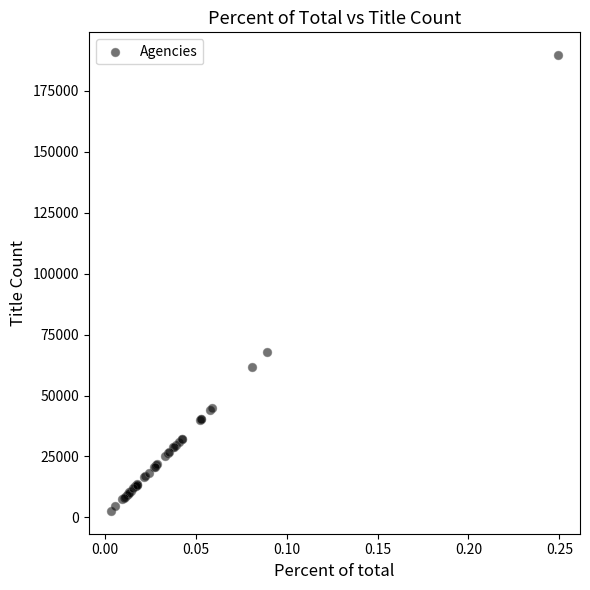

What Y value in the scatter plot is closest to 96182?

67971